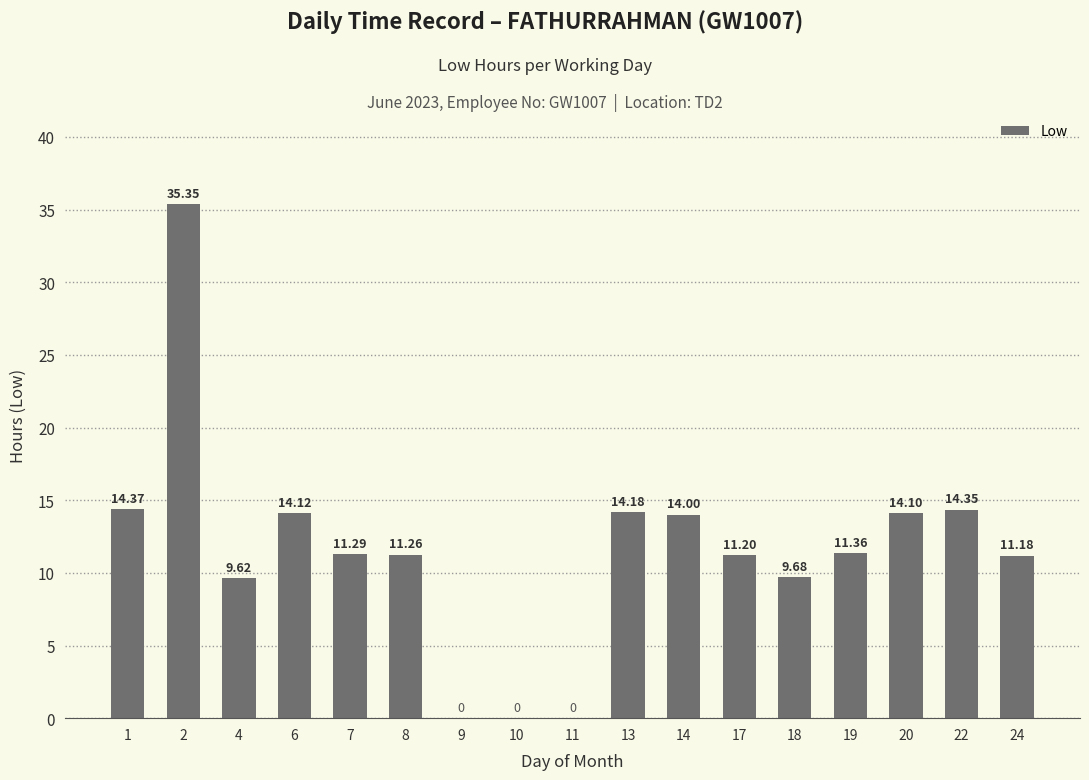

Where is the data nearest to the value 17?

1